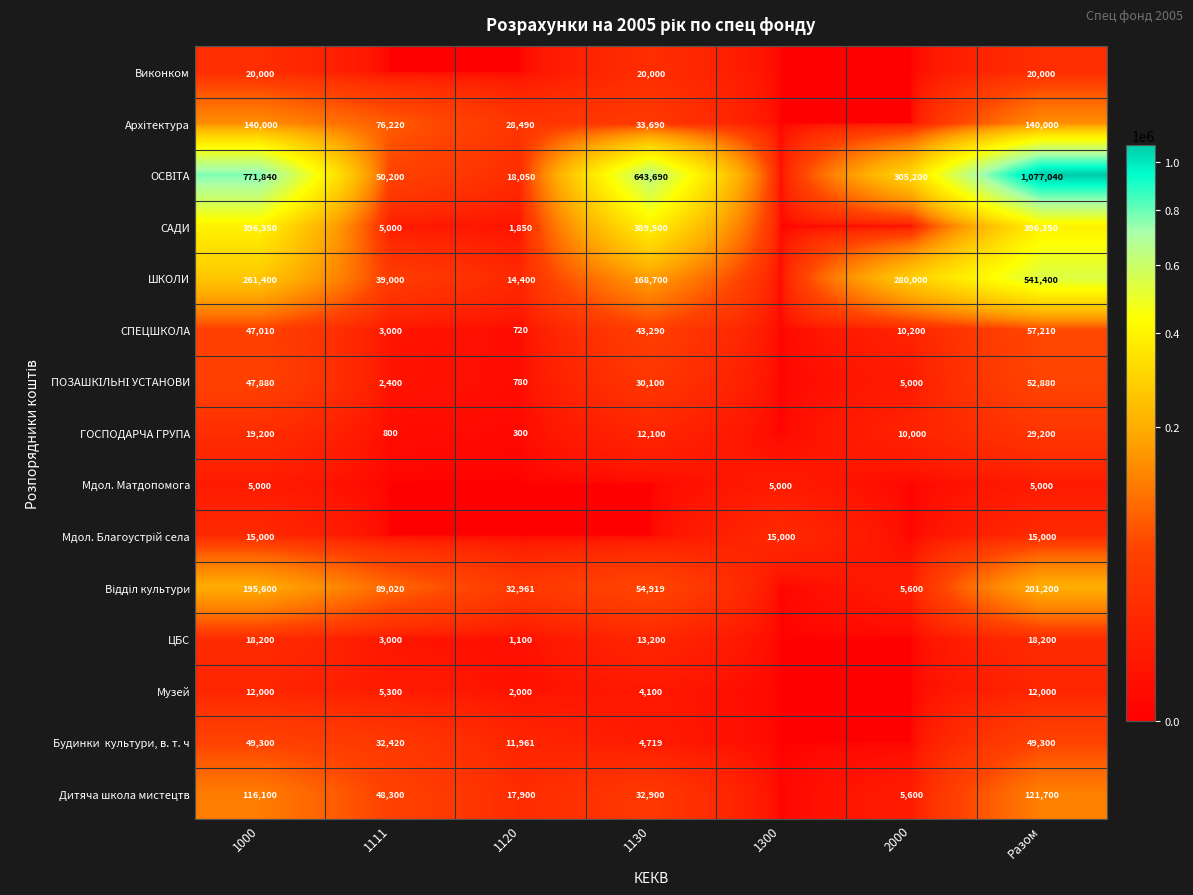

What is the total value across all series at 1000?

2114880